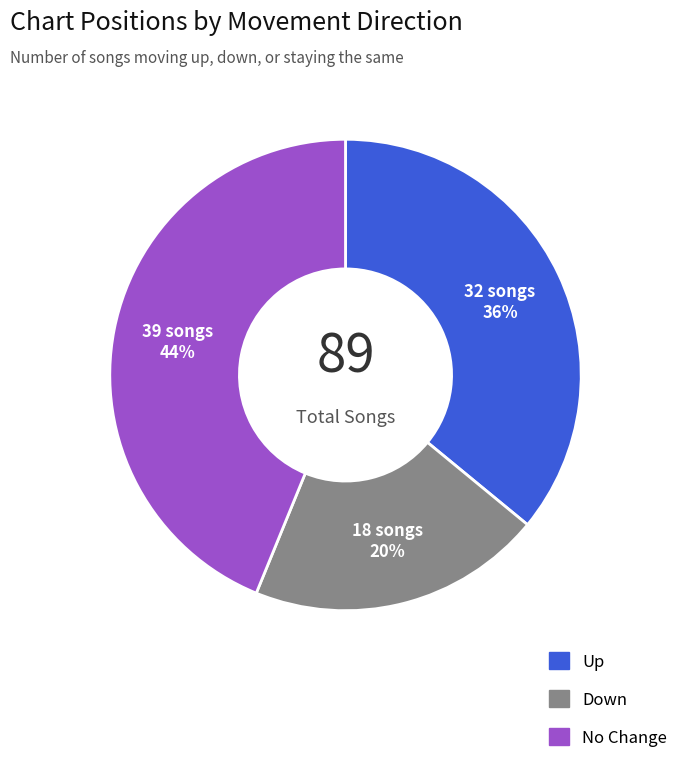

Is there any slice that represents more than half of the pie?

No